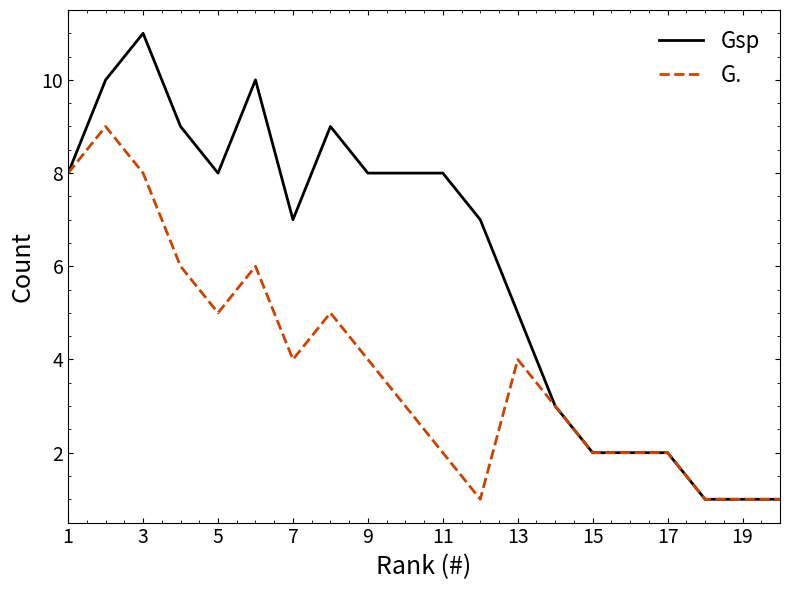

List the series in order of their overall mean, highest first.

Gsp, G.